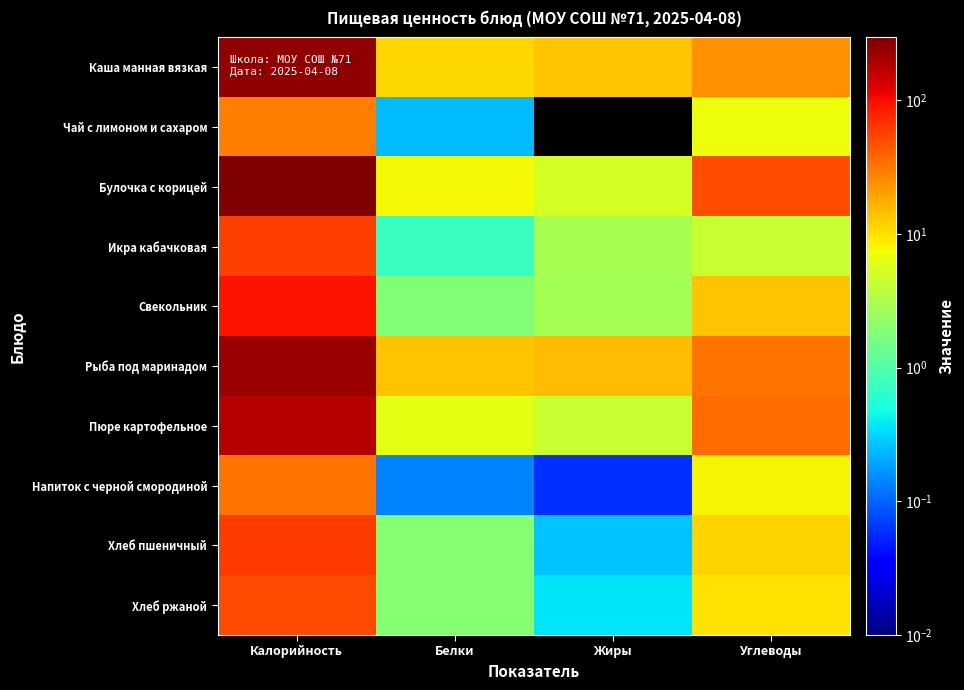

Which series changed the most between Калорийность and Углеводы?

Булочка с корицей